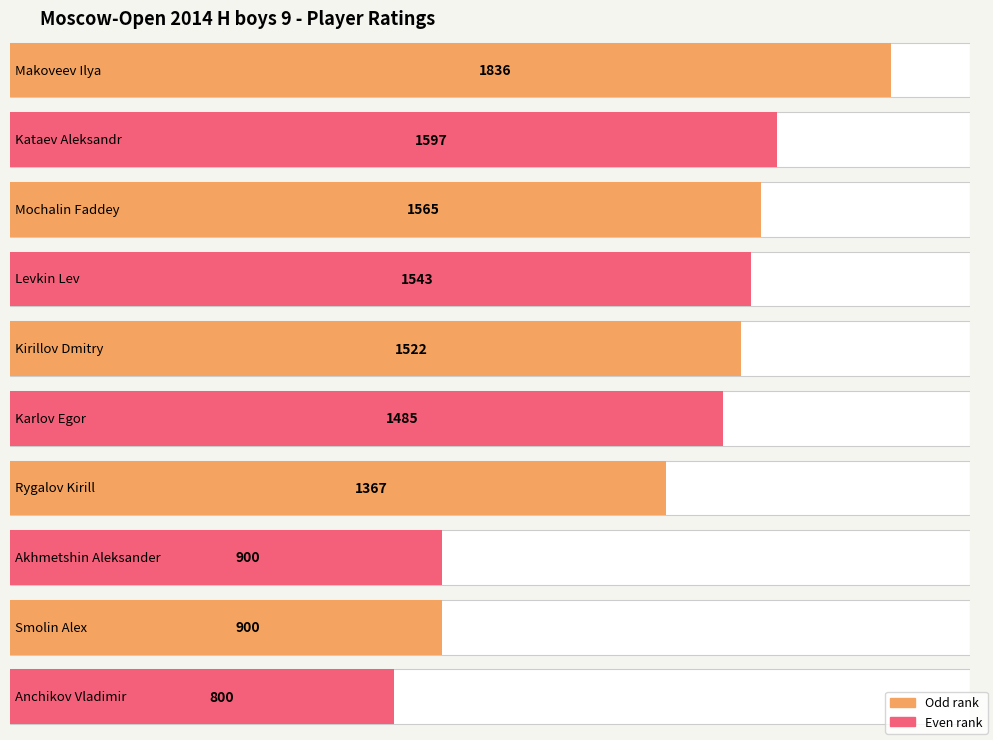

What is the average value?

1352